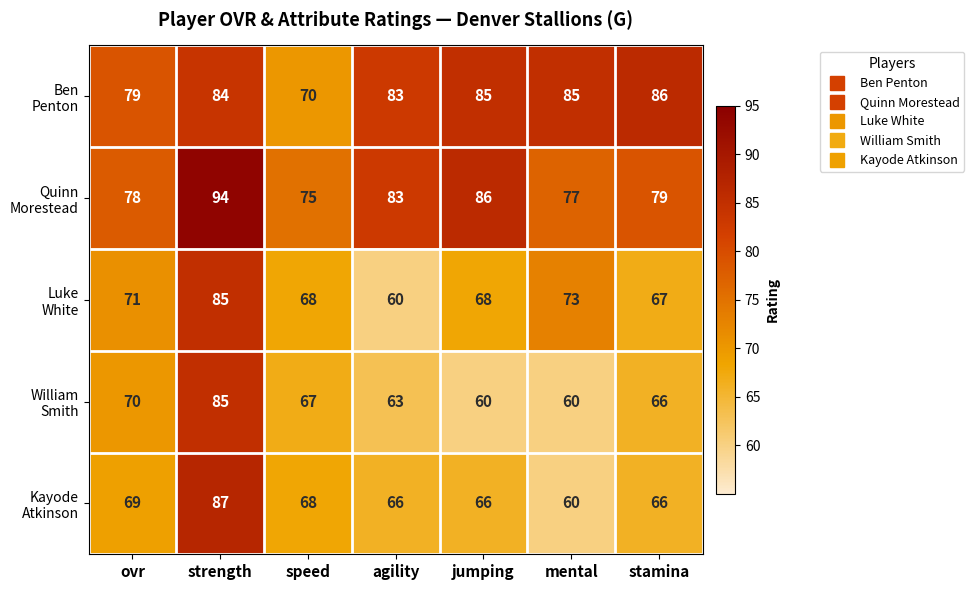

What is the spread (max minus min) of values at agility?

23